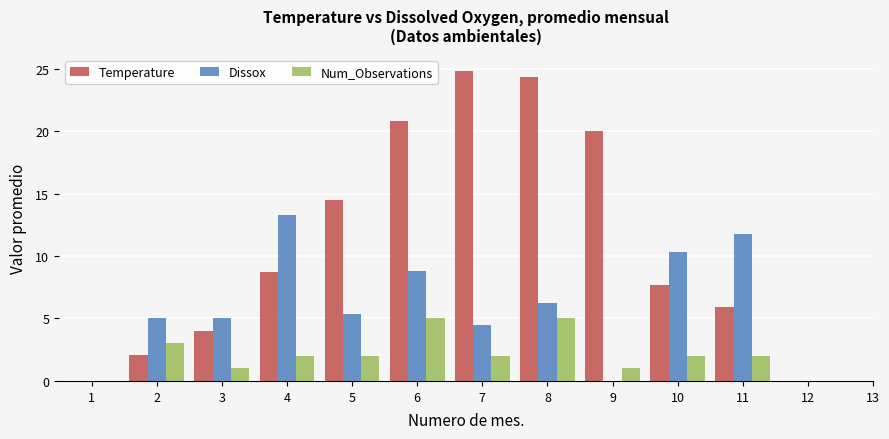

Which category has the highest value across all series?

7